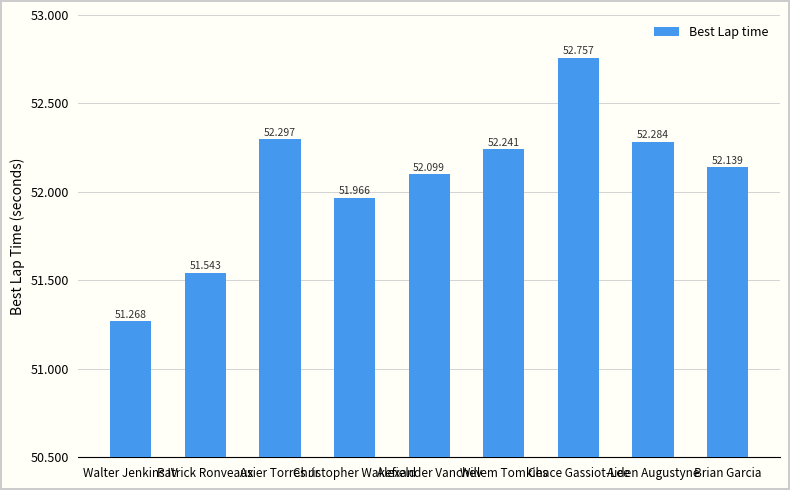

What is the sum of all values?

468.6